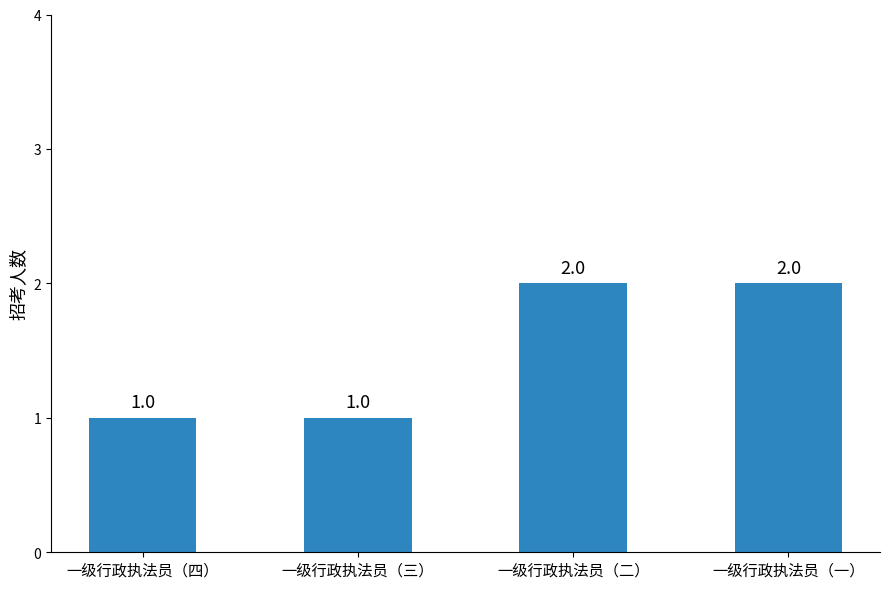

What is the difference between the second highest and second lowest values?

1